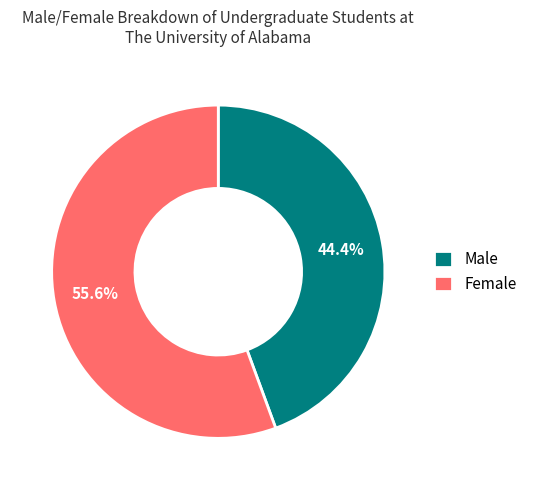

Which slice is the smallest?

Male